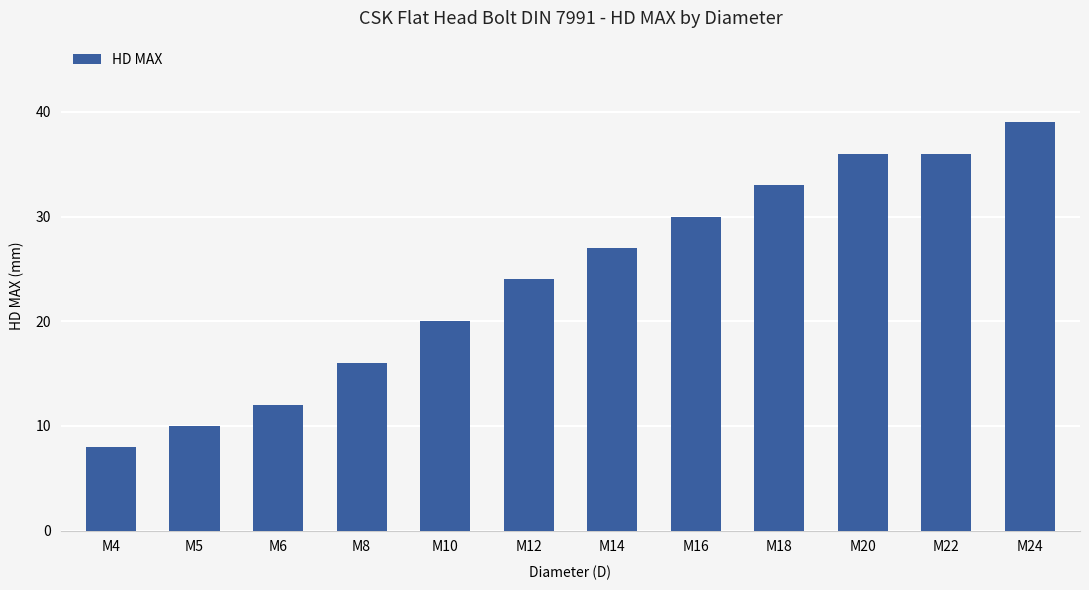

Reading left to right, list all the values displayed in this chart.

8	10	12	16	20	24	27	30	33	36	36	39